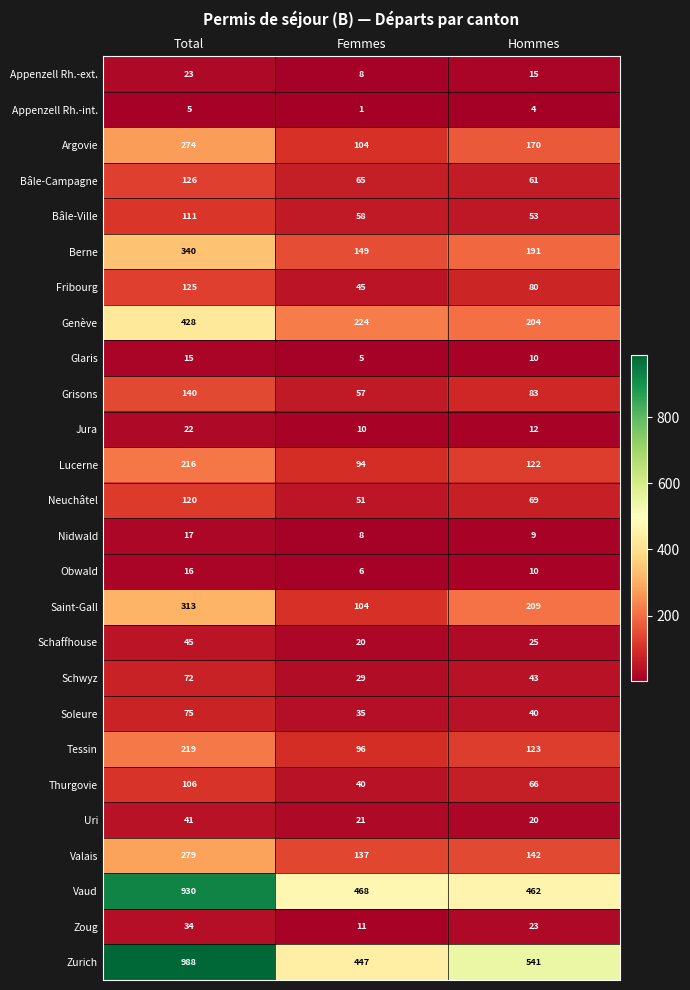

Is the value of Grisons at Hommes greater than the value of Berne at Femmes?

No